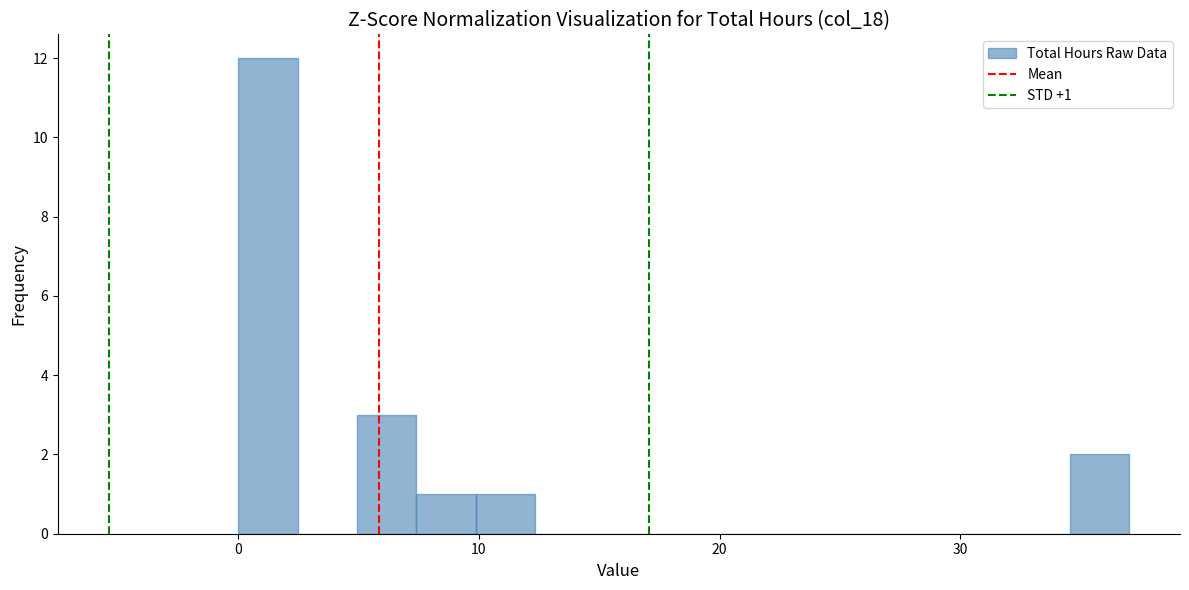

Read against the x-axis, roughly where is the centre of the tallest bar?

1